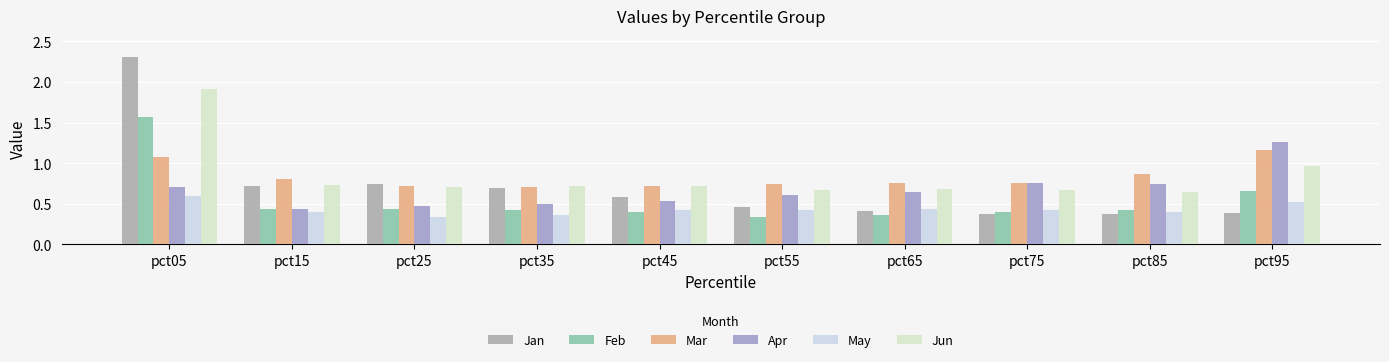

Which series has the largest total across all categories?

Jun